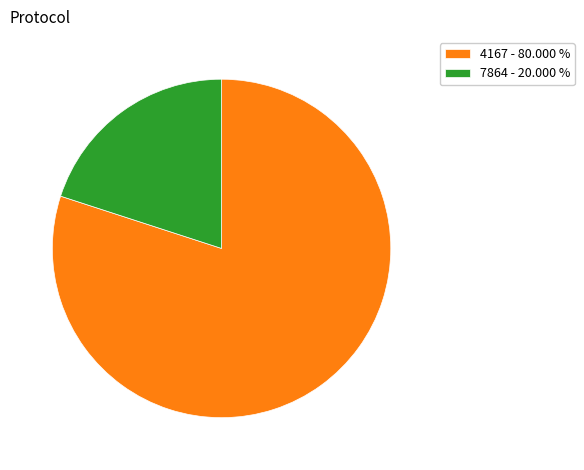

How many slices are in this pie chart?

2